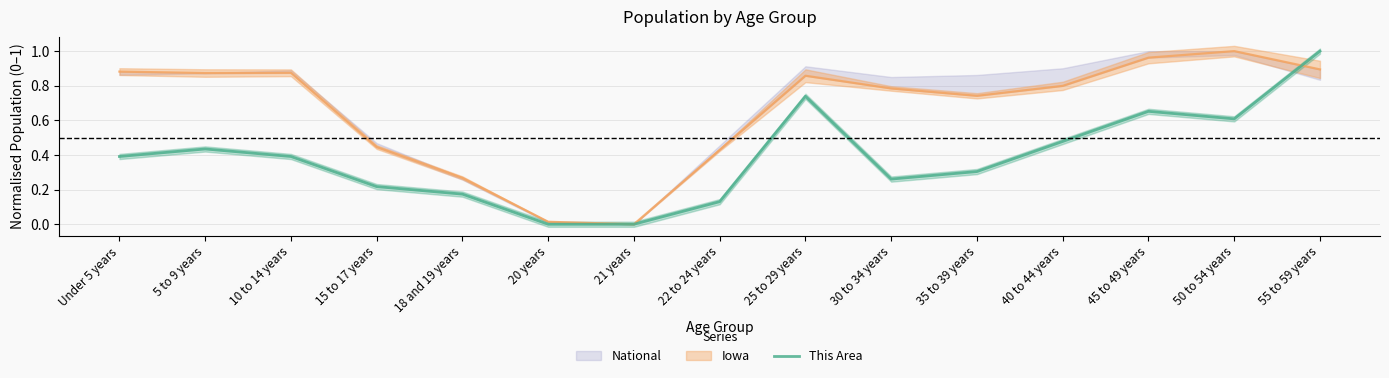

Which category has the highest value in the This Area series?

55 to 59 years